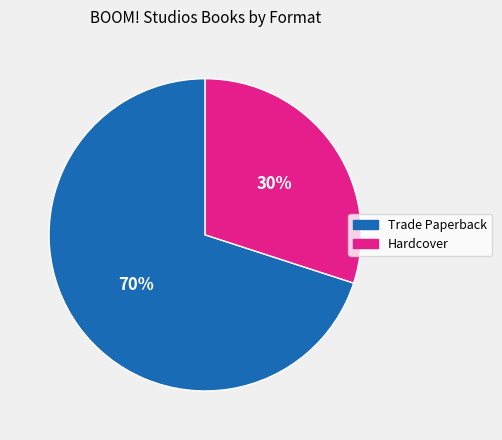

To the nearest percent, what portion does Trade Paperback represent?

70%